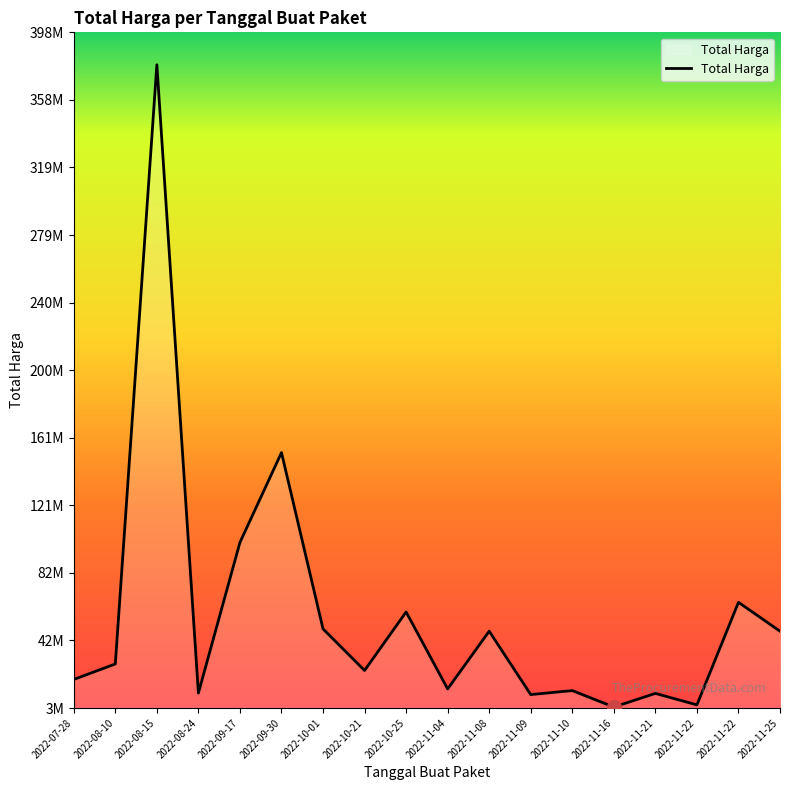

Does the chart display data point markers on the line(s)?

No